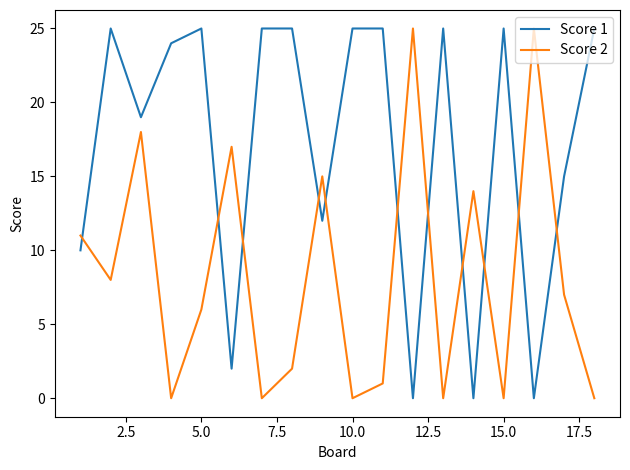

Which series has the largest total across all categories?

Score 1